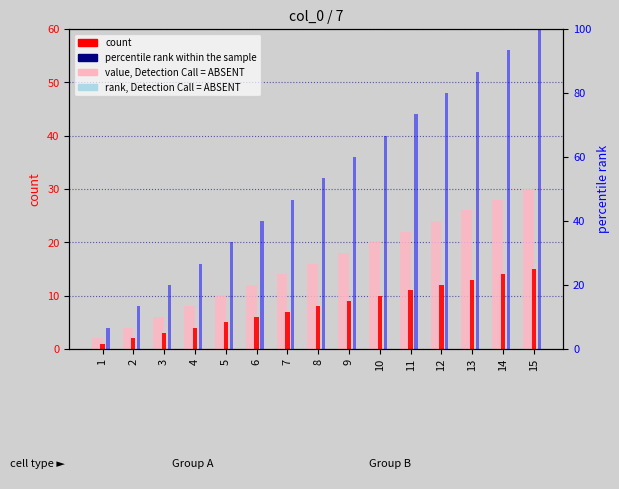

What is the difference between the maximum and minimum values in the count series?

14.0